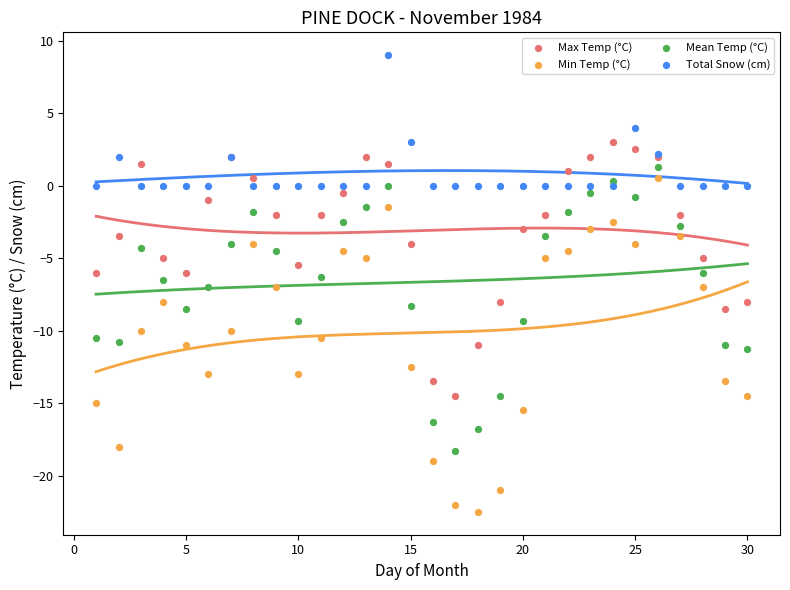

Which series contains the lowest Y value?

Min Temp (°C)